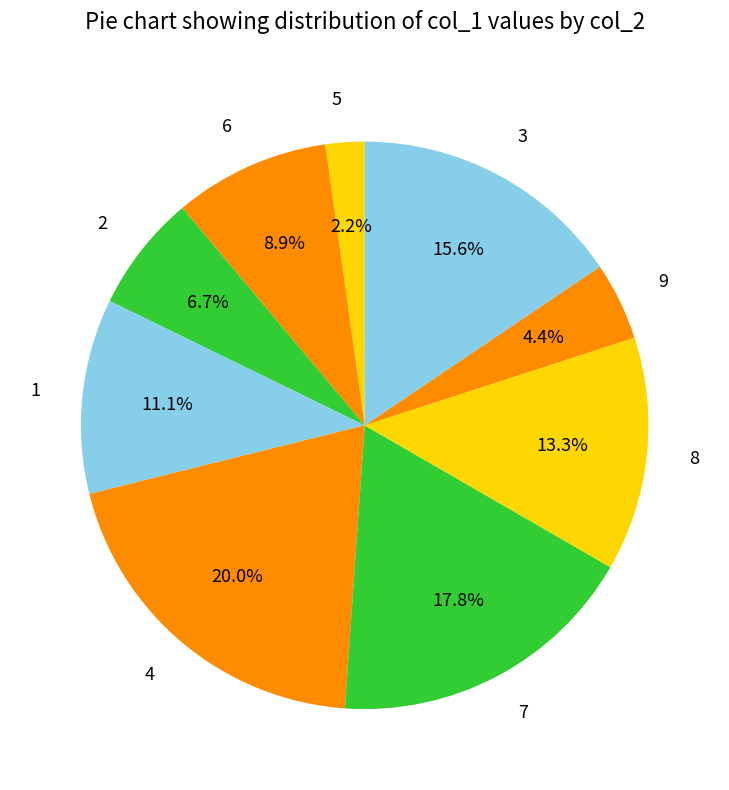

What percentage is NOT represented by 9?

95.6%